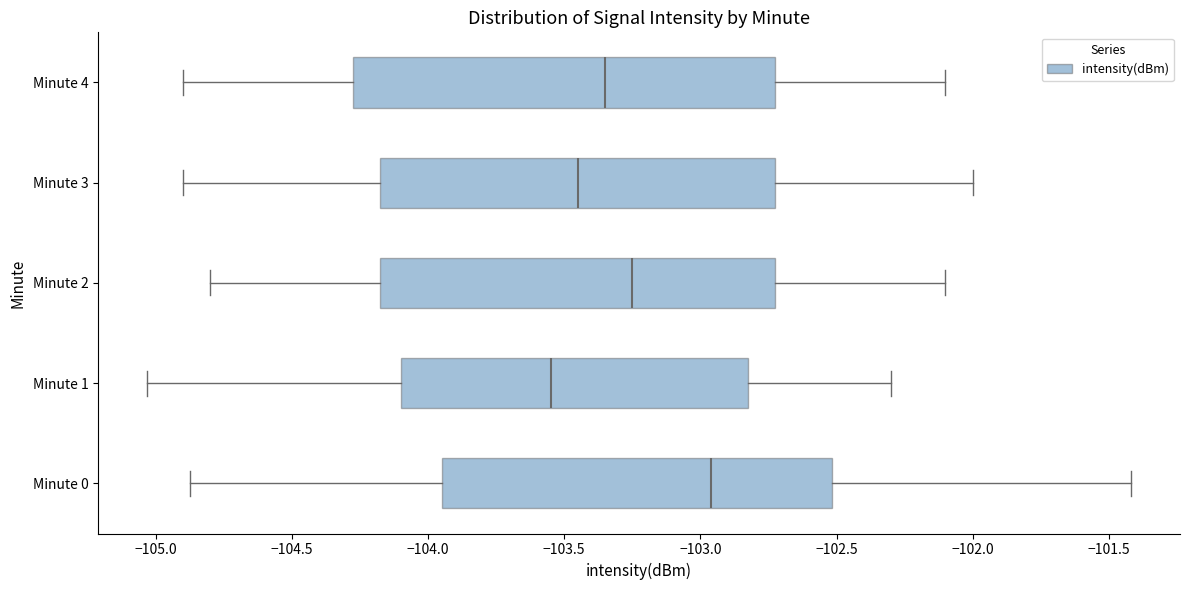

Where is the left edge of the box for Minute 4 on the x-axis? The values are not printed on the chart, so give them approximately, as read against the axis.

-104.25